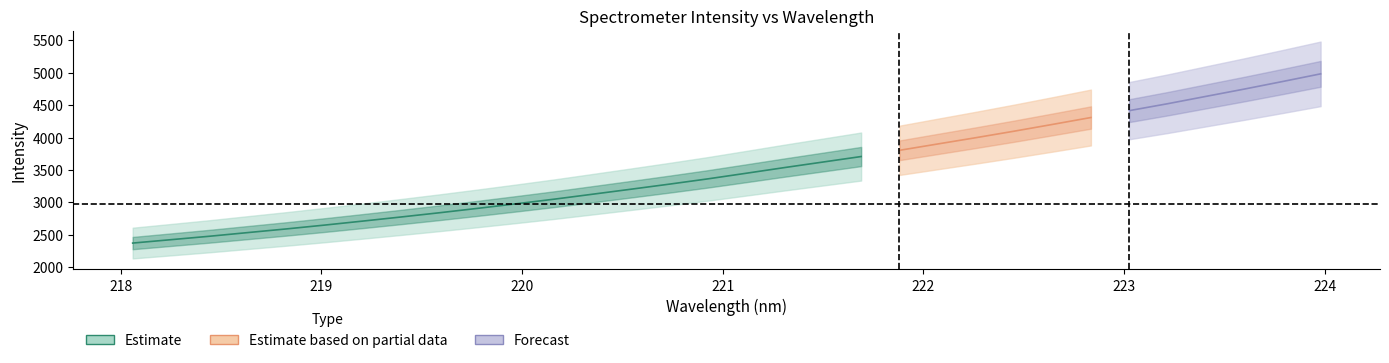

List the labels in order of value, smallest first.

218.0596, 218.2508, 218.442, 218.6332, 218.8244, 219.0156, 219.2067, 219.3979, 219.589, 219.7801, 219.9712, 220.1623, 220.3533, 220.5444, 220.7354, 220.9264, 221.1174, 221.3083, 221.4993, 221.6902, 221.8812, 222.0721, 222.263, 222.4538, 222.6447, 222.8355, 223.0264, 223.2172, 223.408, 223.5987, 223.7895, 223.9802